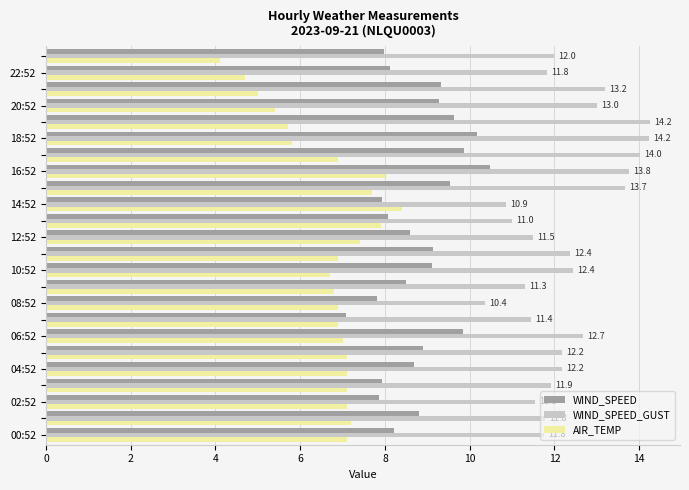

What is the maximum value for AIR_TEMP?

8.4